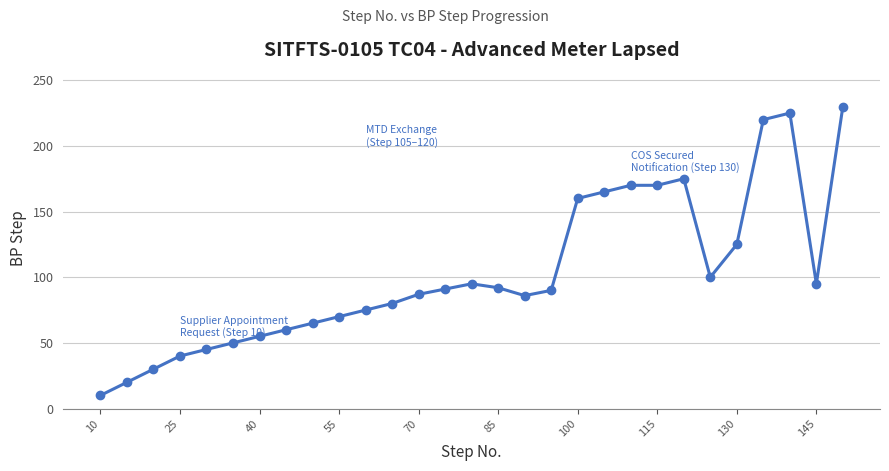

How many lines are shown in the chart?

1